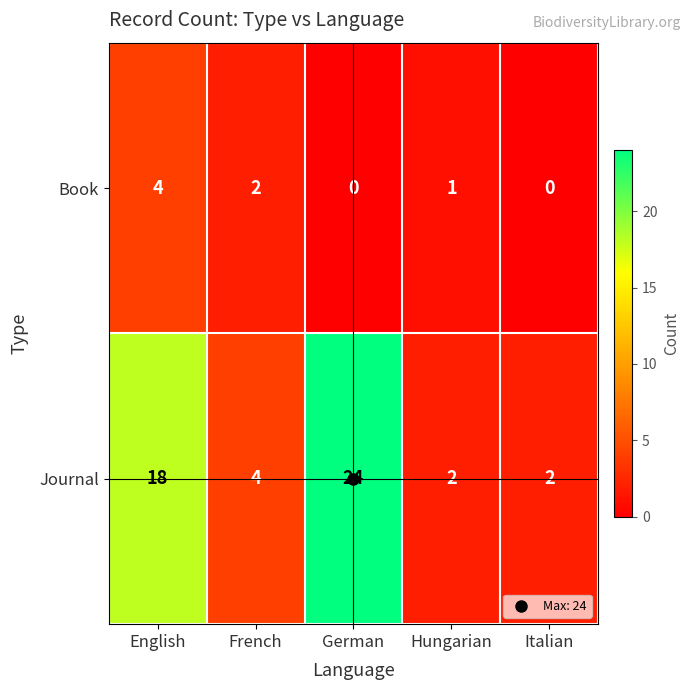

How many distinct data groups are displayed?

2